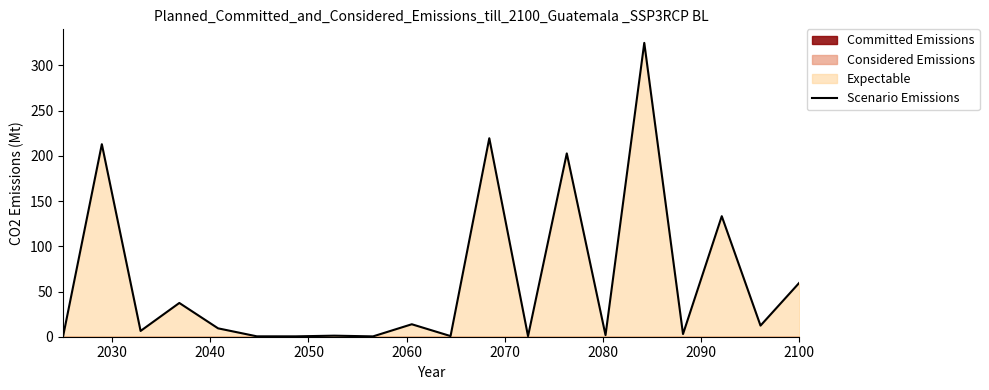

How many interior local peaks (higher than both neighbors) does the data have?

8